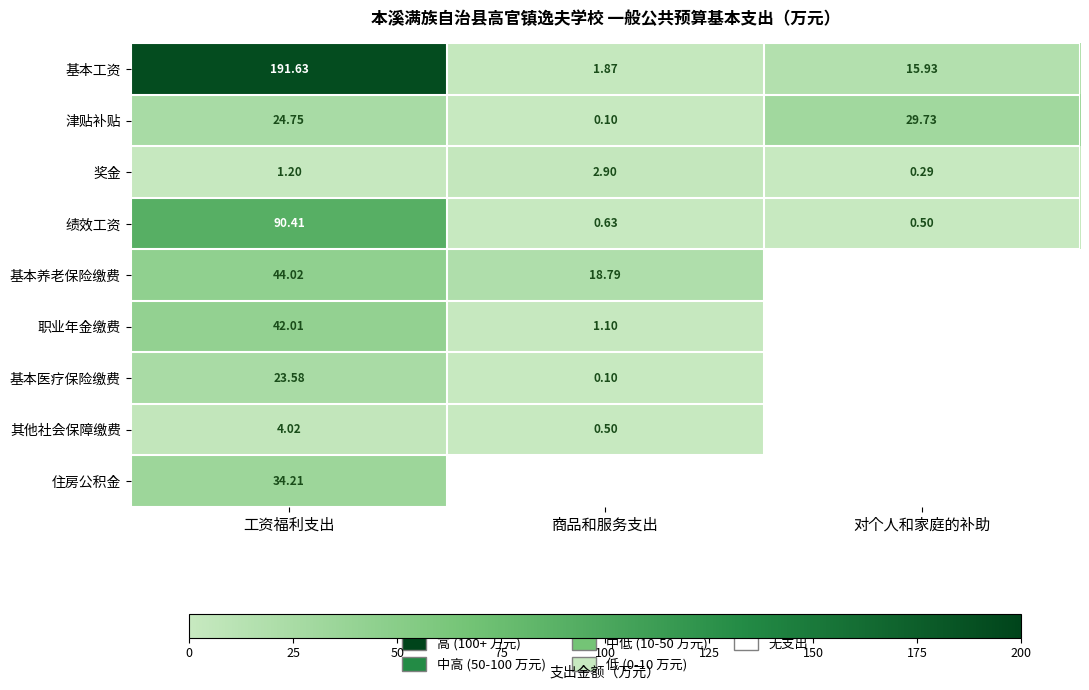

True or false: 绩效工资 has a value of 1.0 at 商品和服务支出.

False